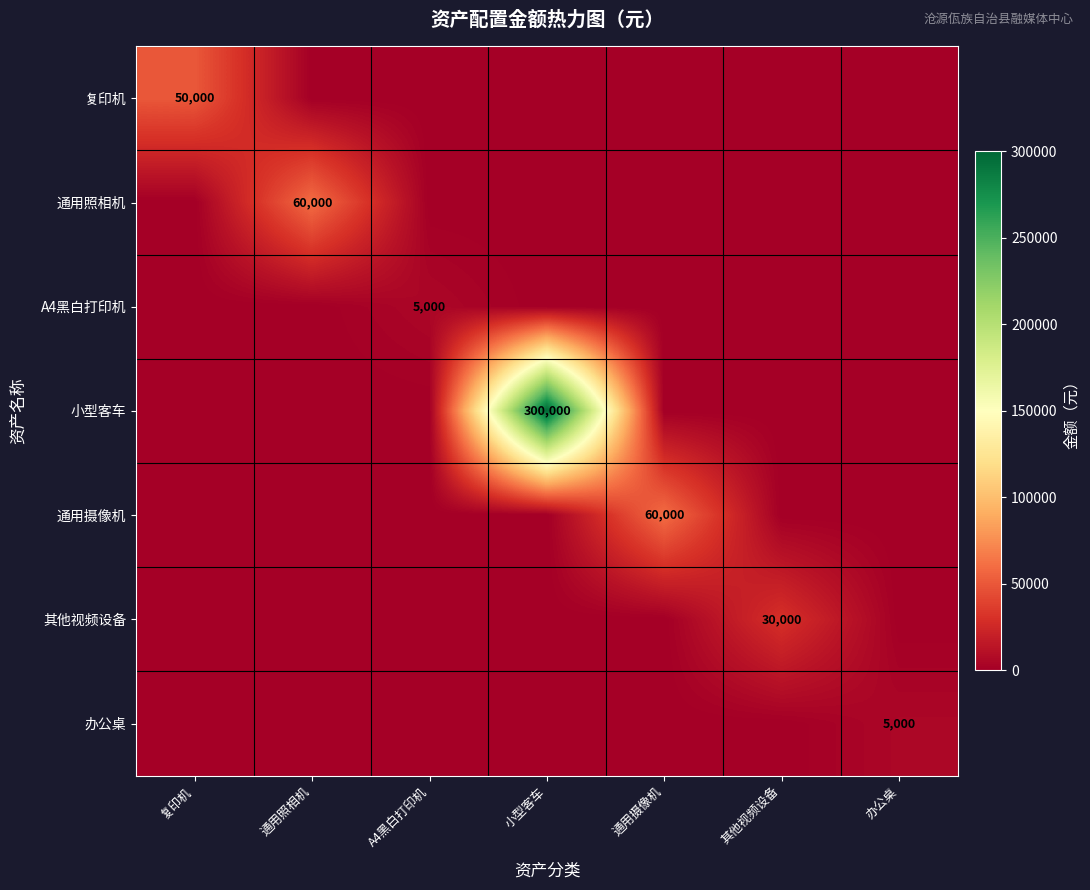

How many distinct data groups are displayed?

7